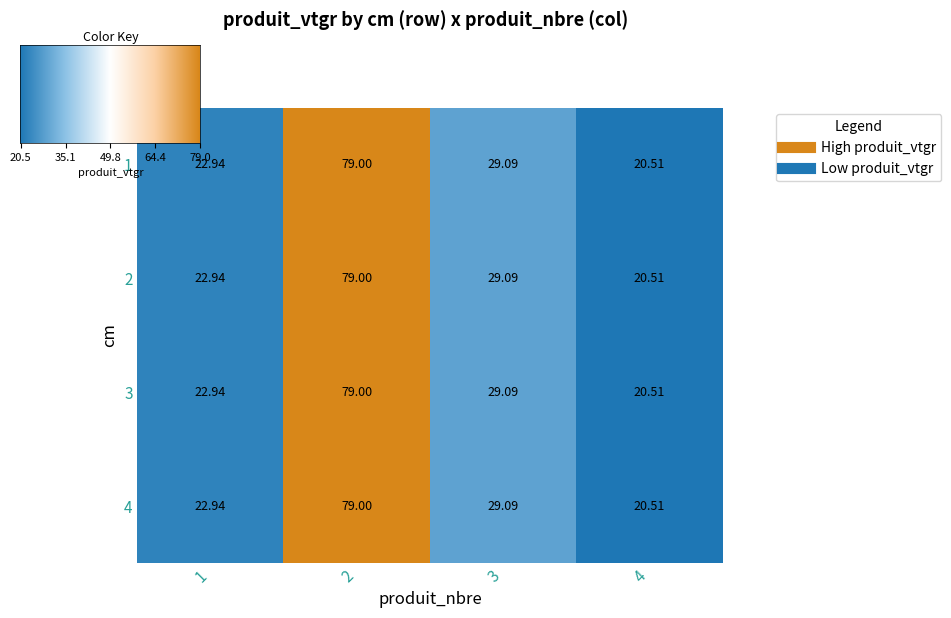

Is the value of 3 at 1 greater than the value of 1 at 3?

No